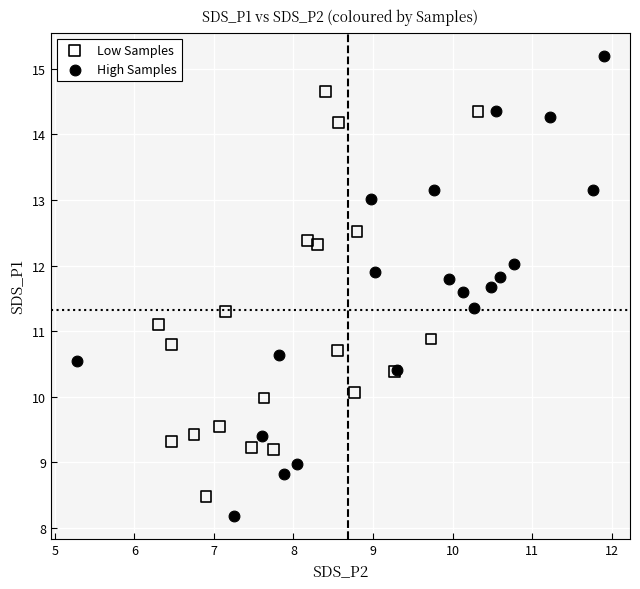

Which series contains the highest Y value?

High Samples